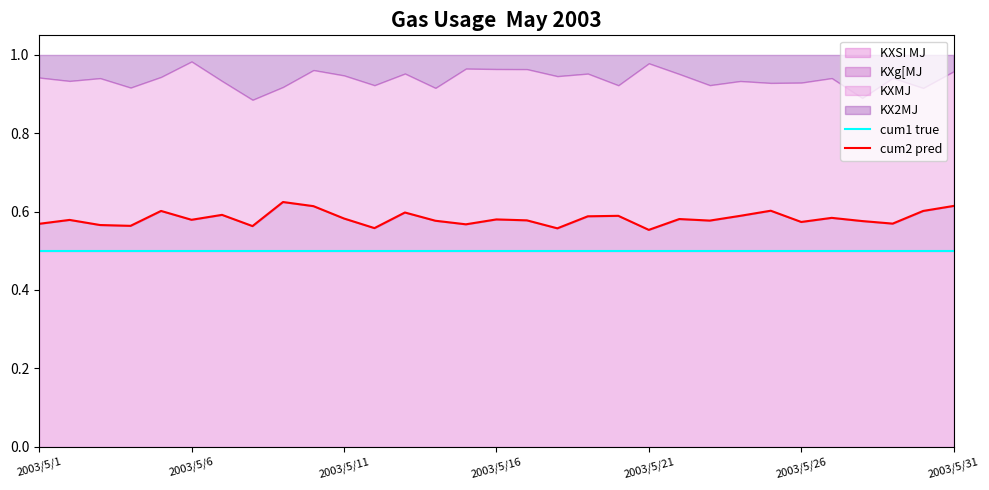

What is the sum of the cum1 true values at 30 and 12?

1.0